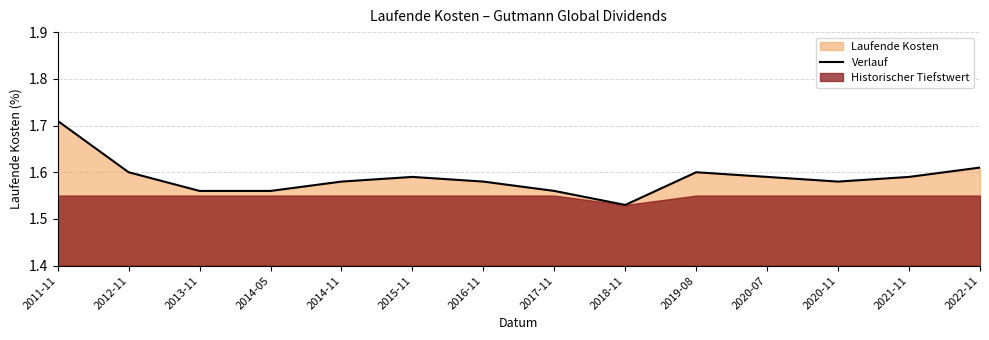

Reading right to left, list all the values displayed in this chart.

1.6	1.6	1.6	1.6	1.6	1.5	1.6	1.6	1.6	1.6	1.6	1.6	1.6	1.7